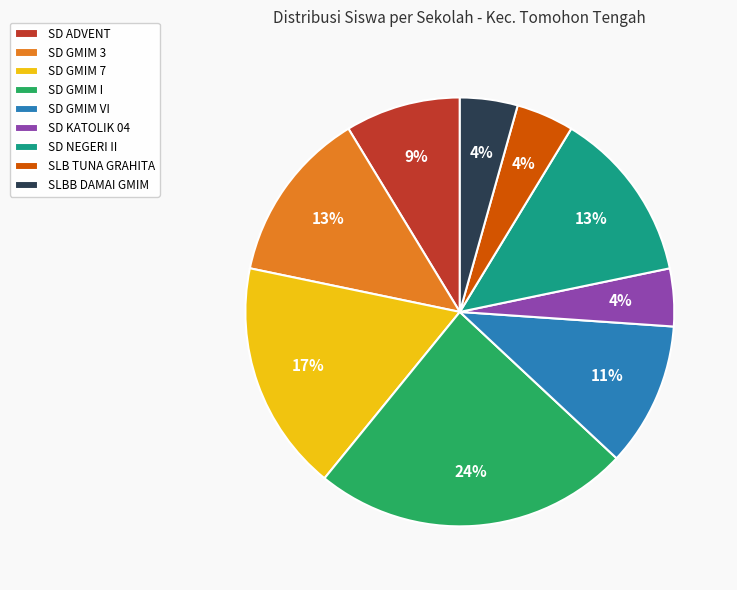

Count the number of slices in the pie.

9